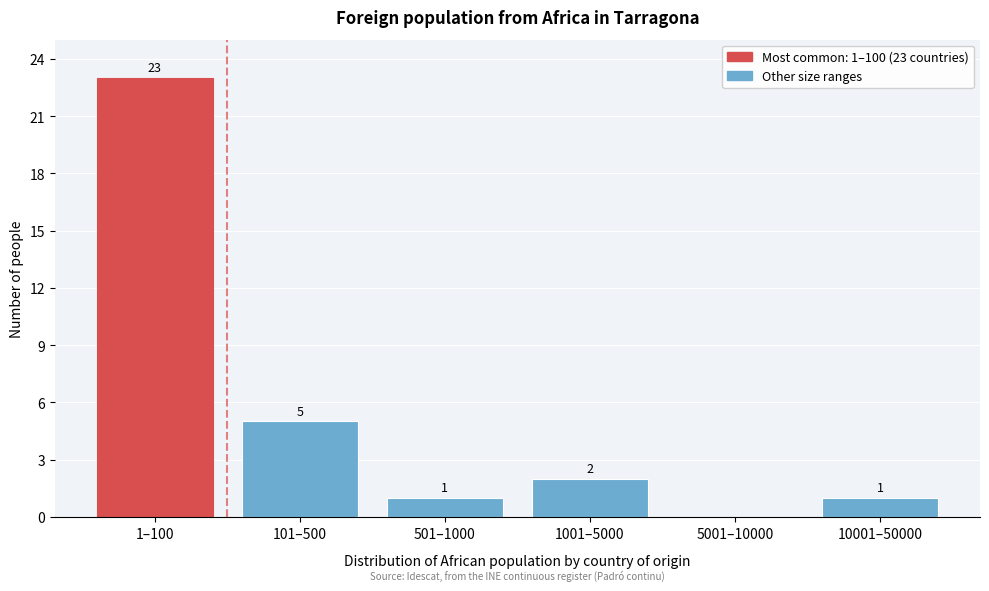

Reading left to right, transcribe all the data shown in this chart.

1–100=23	101–500=5	501–1000=1	1001–5000=2	5001–10000=0	10001–50000=1